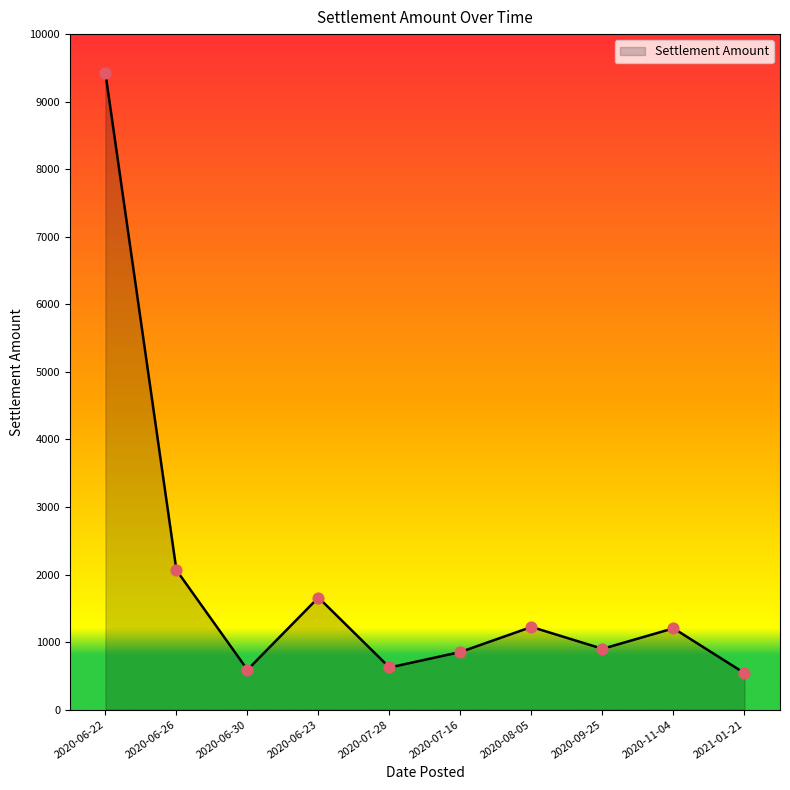

What is the ratio of the value at 2020-06-23 to the value at 2020-11-04?

1.4